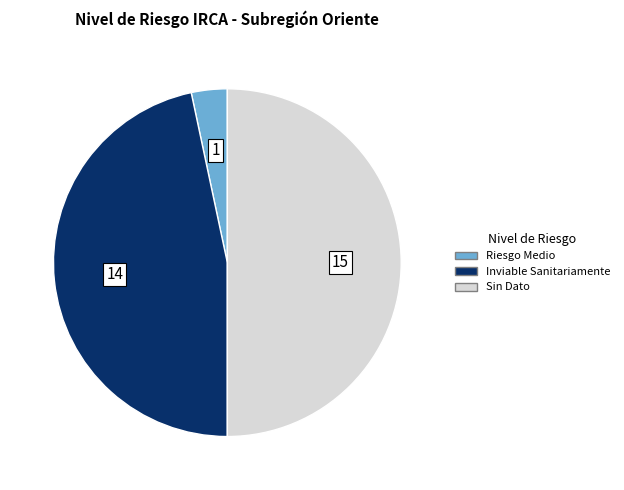

Between Sin Dato and Riesgo Medio, which is larger?

Sin Dato